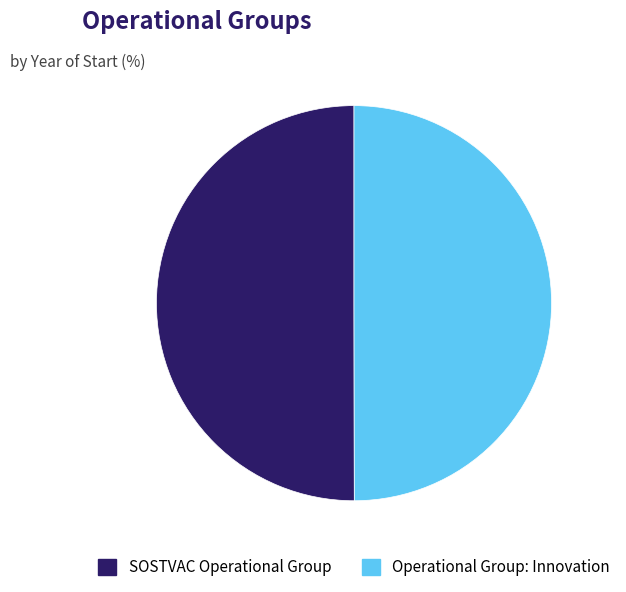

How many slices are in this pie chart?

2